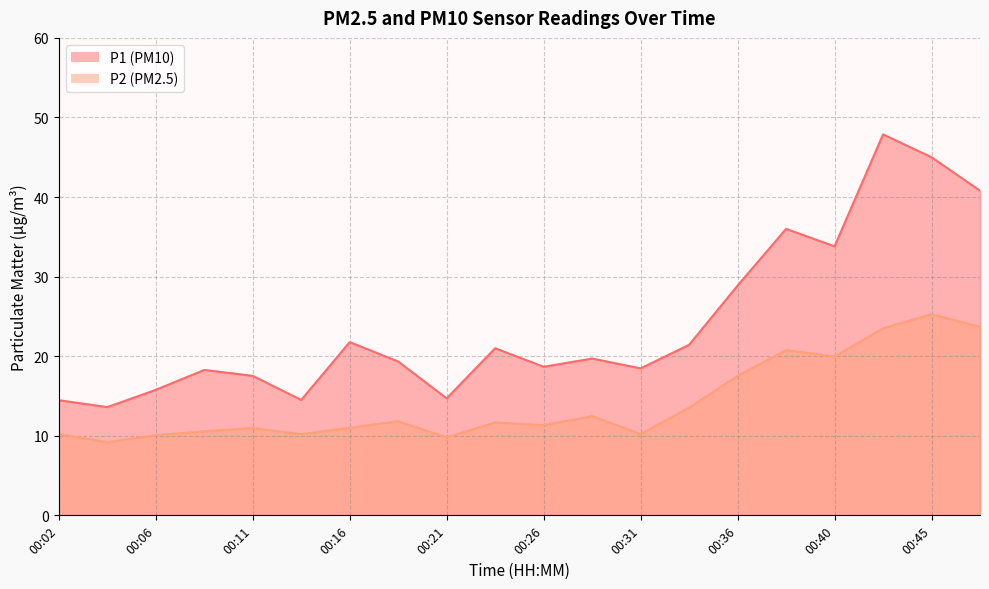

How many lines are shown in the chart?

2